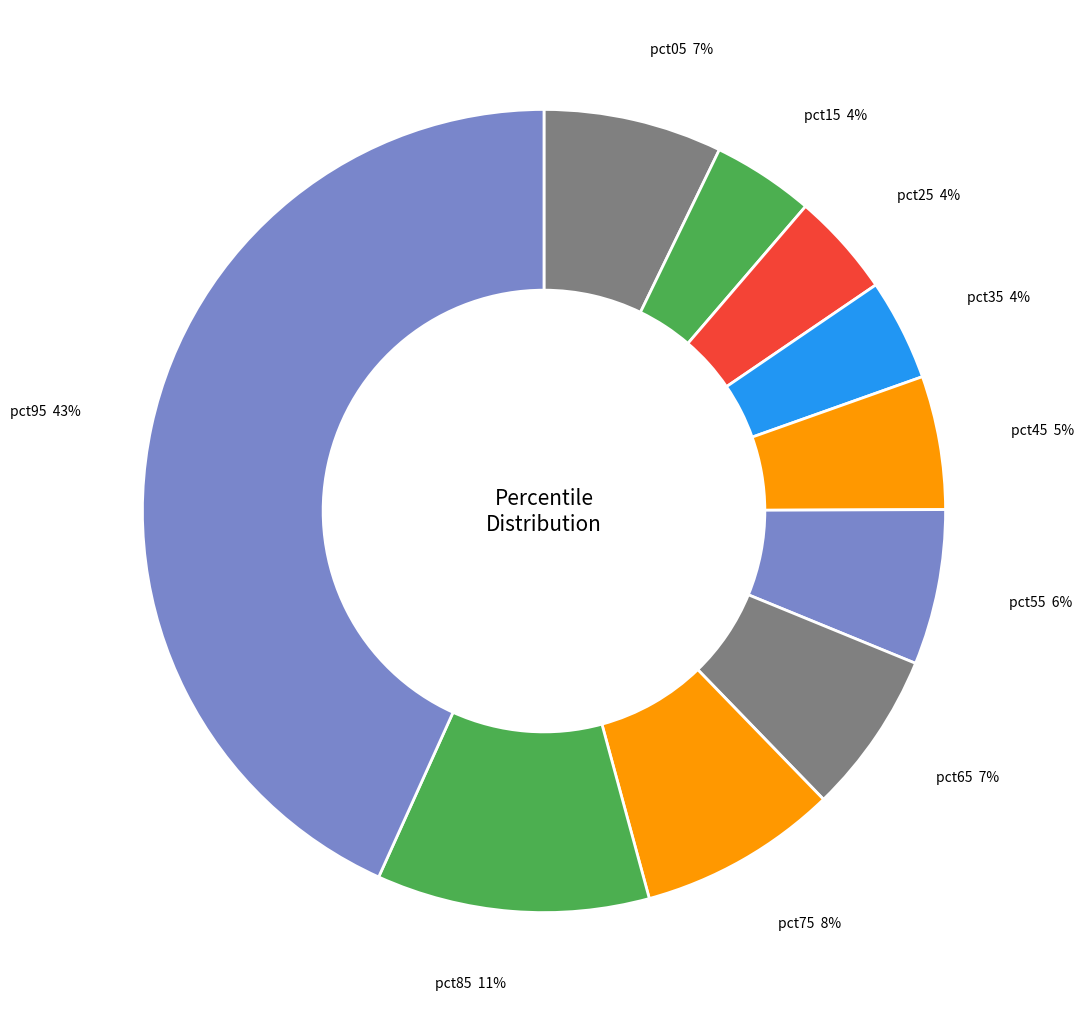

How many segments does this pie chart have?

10